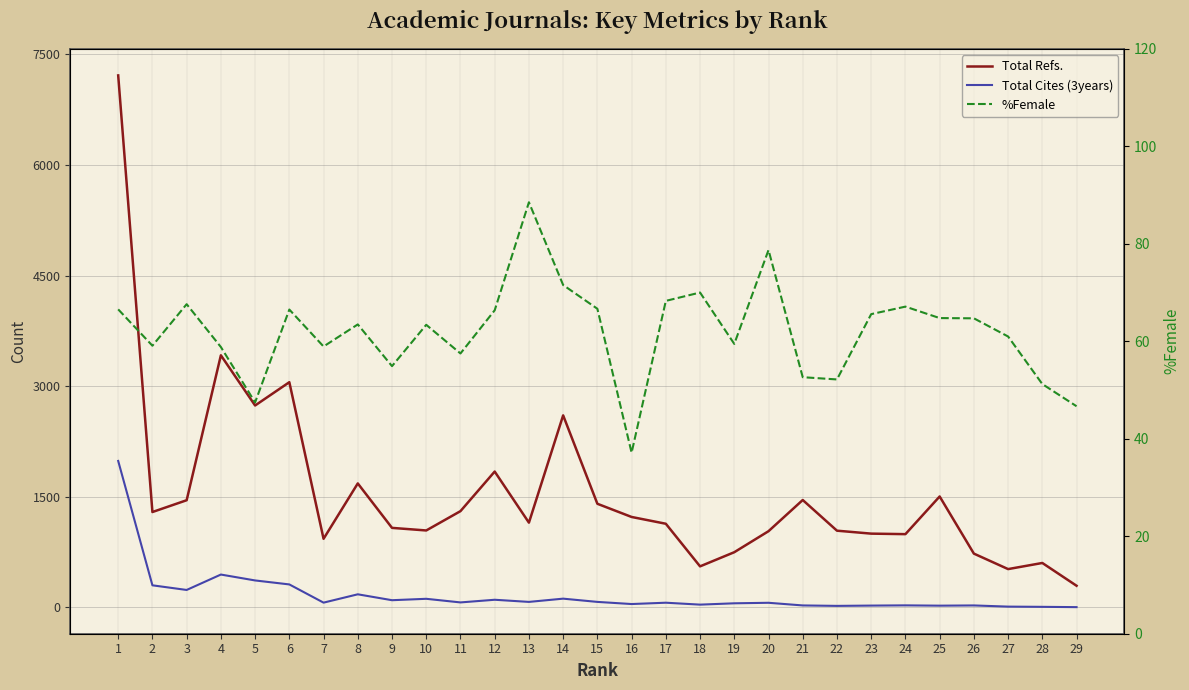

At which category does %Female reach its first local peak?

3